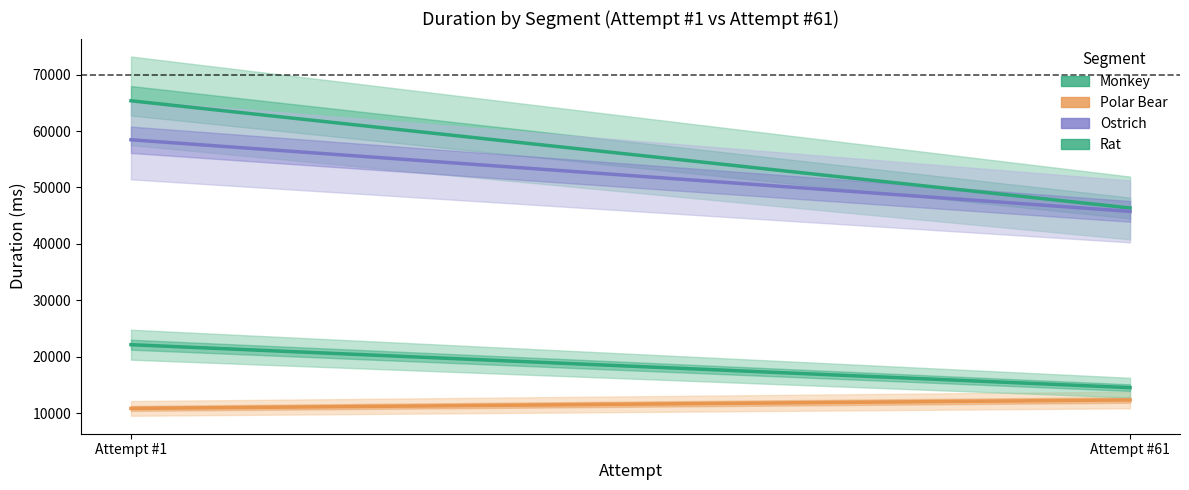

Is this an area chart (filled region under the line)?

No